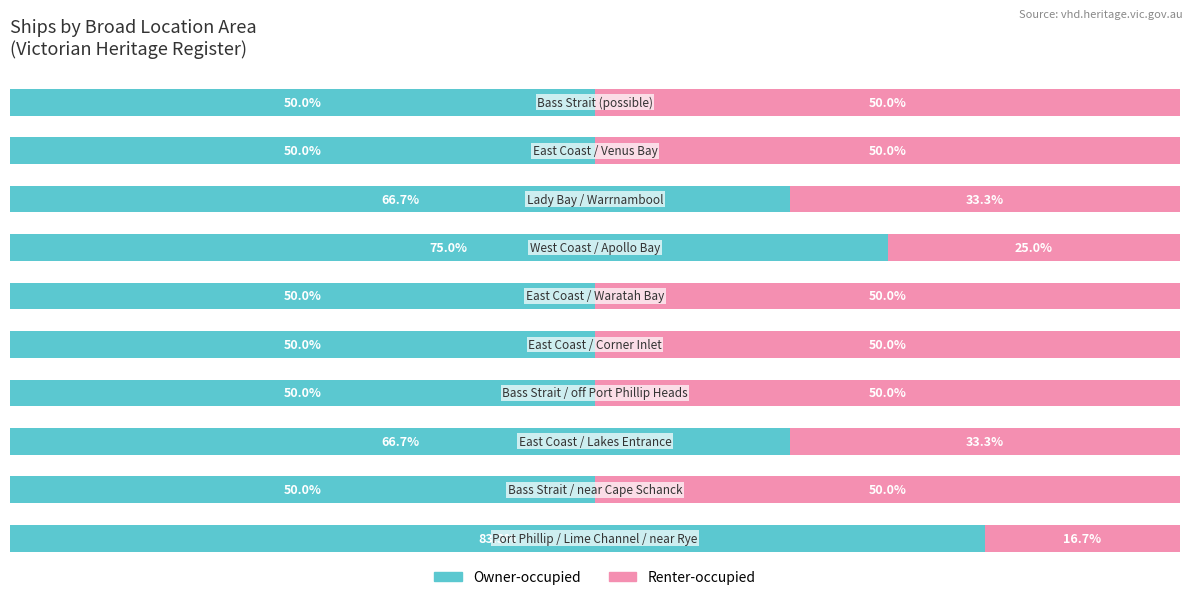

What is the sum of all Renter-occupied values?

408.3